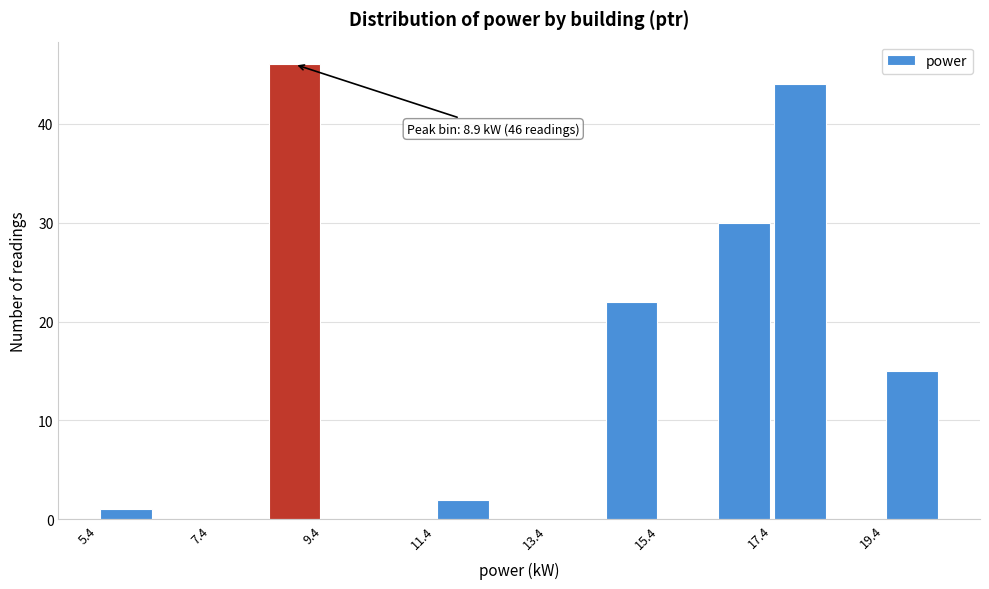

Which range on the x-axis has the tallest bar?

8.4 to 9.4